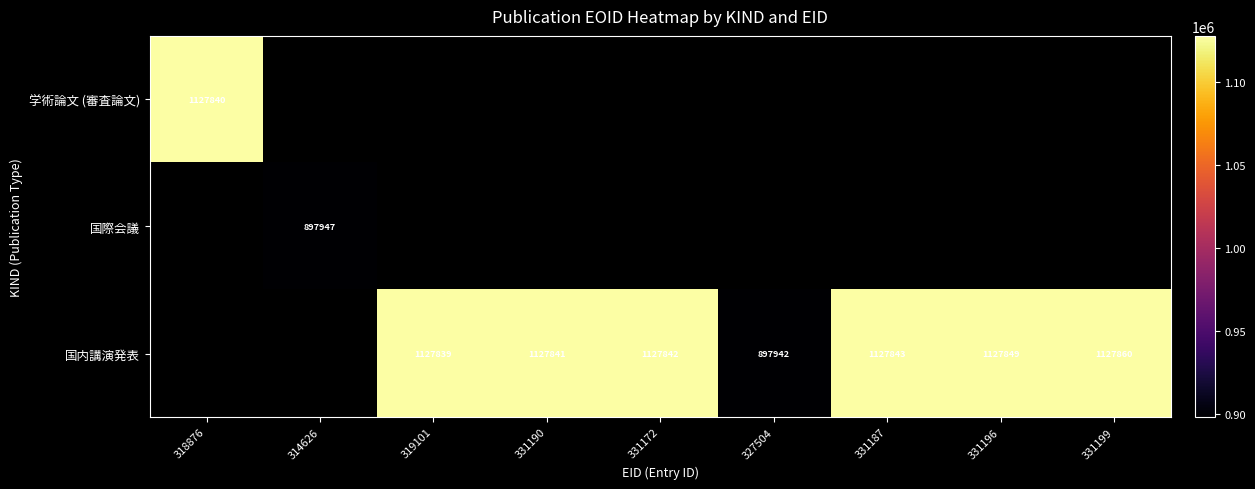

The value of 国内講演発表 at 331172 is 1127842. True or false?

True